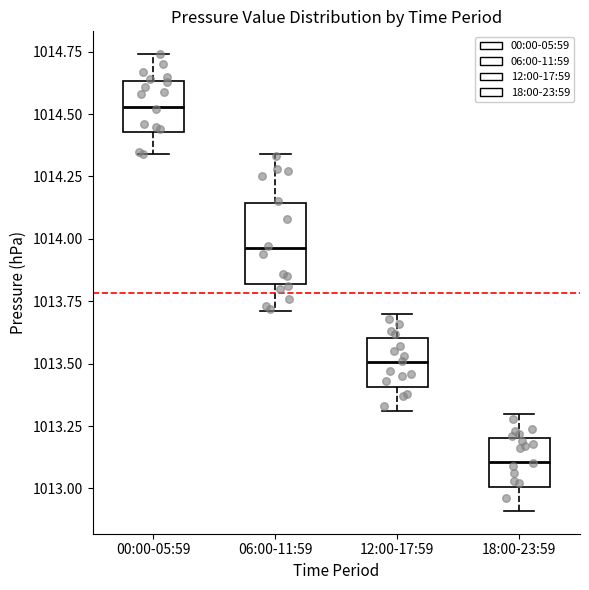

Reading left to right, read every box against the y-axis: the position of its median line, the range the box covers, and the ends of its whiskers. The values are not printed on the chart, so give them approximately, as read against the axis.

00:00-05:59: median 1014.55, box 1014.45 to 1014.65, whiskers 1014.35 to 1014.75
06:00-11:59: median 1013.95, box 1013.80 to 1014.15, whiskers 1013.70 to 1014.35
12:00-17:59: median 1013.50, box 1013.40 to 1013.60, whiskers 1013.30 to 1013.70
18:00-23:59: median 1013.10, box 1013.00 to 1013.20, whiskers 1012.90 to 1013.30